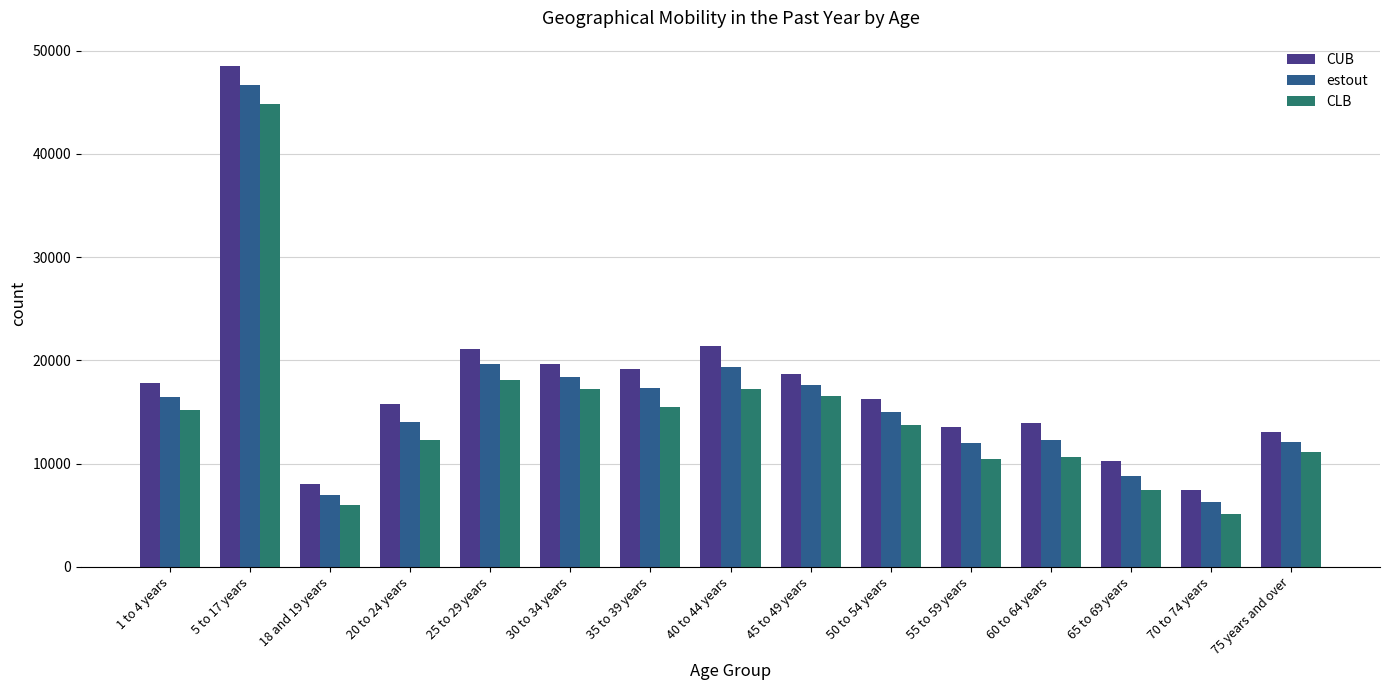

Which category has the lowest value in the estout series?

70 to 74 years